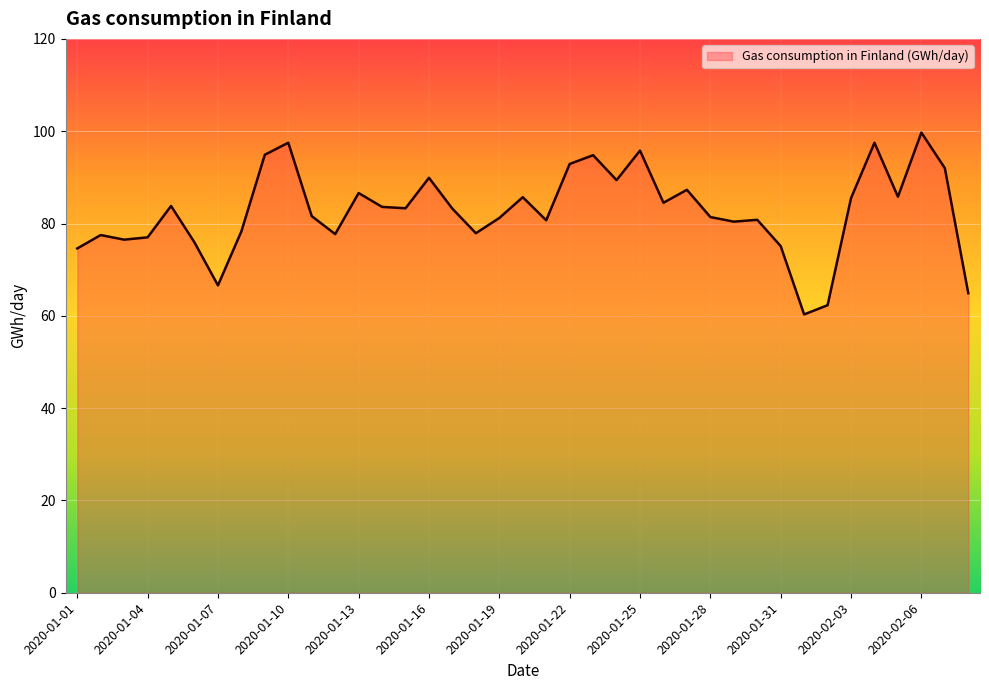

What is the smallest value displayed?

60.3